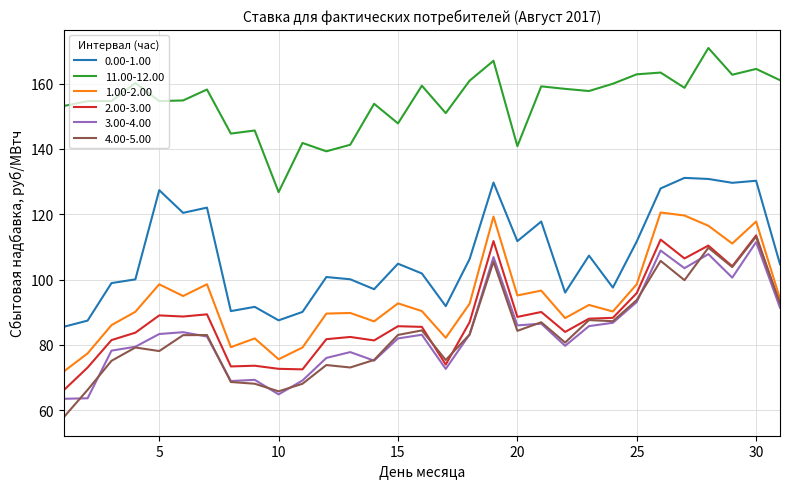

Which series has the widest spread of values?

4.00-5.00